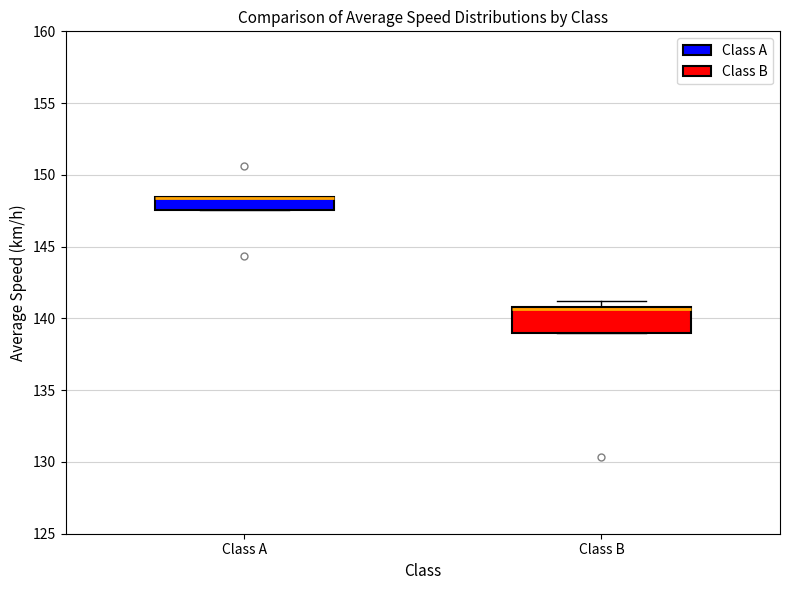

Where does the median line of the box for Class B sit on the y-axis? The values are not printed on the chart, so give them approximately, as read against the axis.

140.5